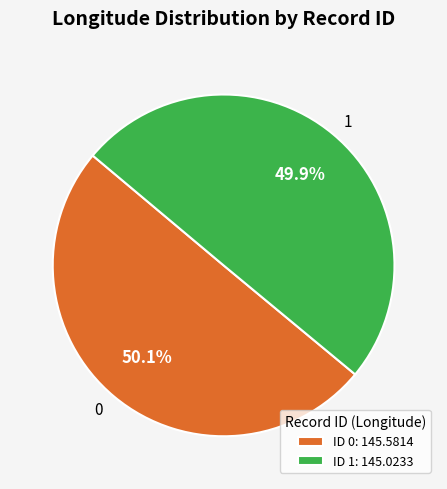

How many slices are in this pie chart?

2